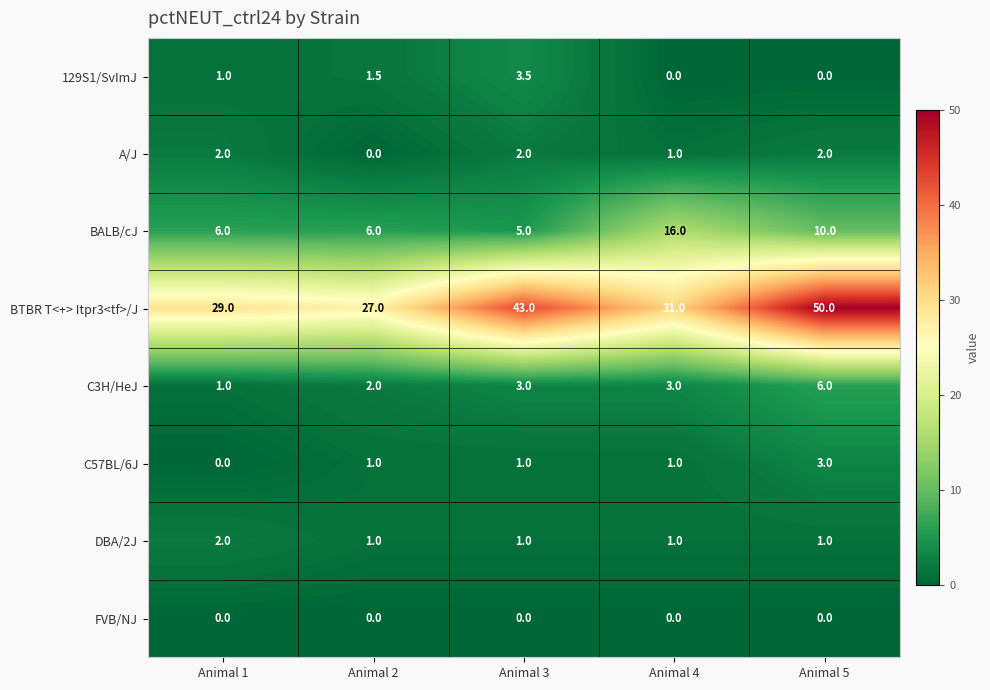

Is it true that C3H/HeJ equals 3.0 at Animal 3?

True